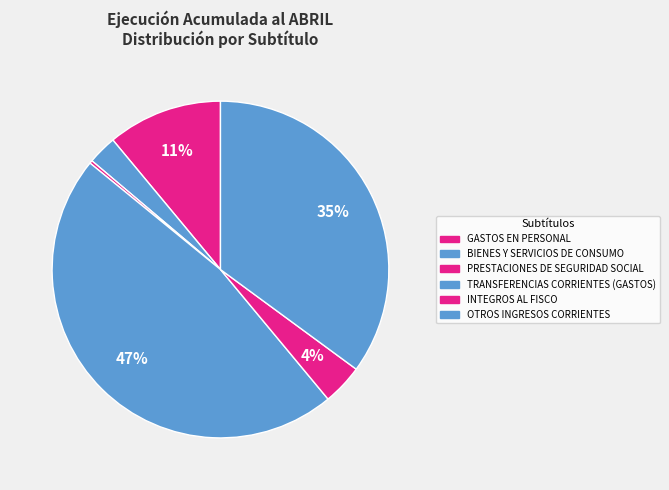

What is the change in value from PRESTACIONES DE SEGURIDAD SOCIAL to TRANSFERENCIAS CORRIENTES (GASTOS)?

+2501711